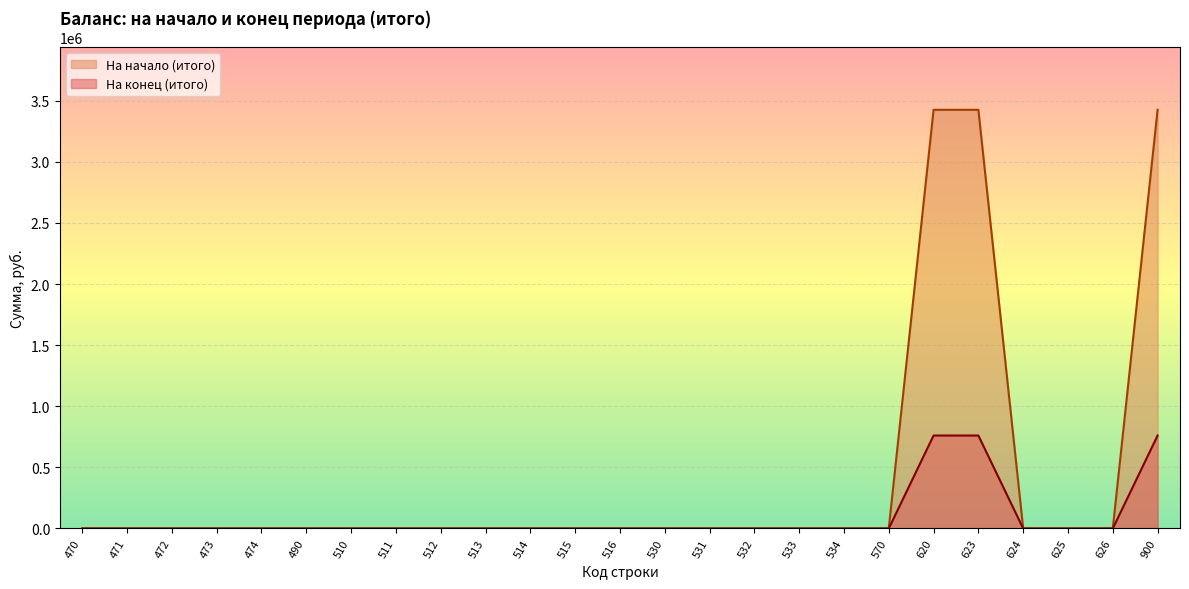

Which series has the largest total across all categories?

На начало (итого)